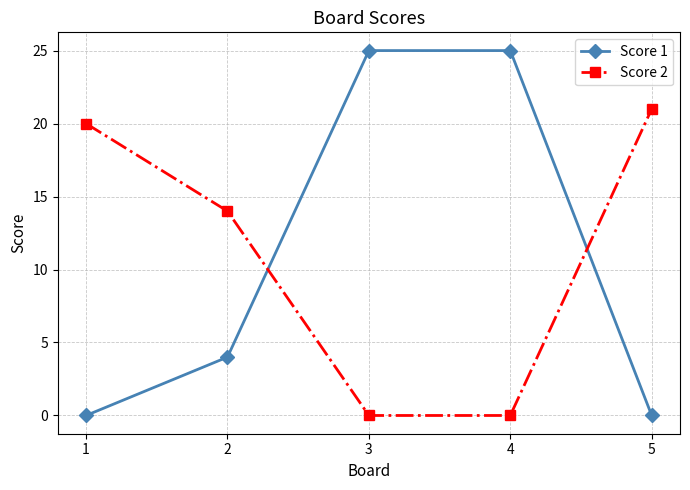

What is the difference between the highest and lowest values at 3?

25